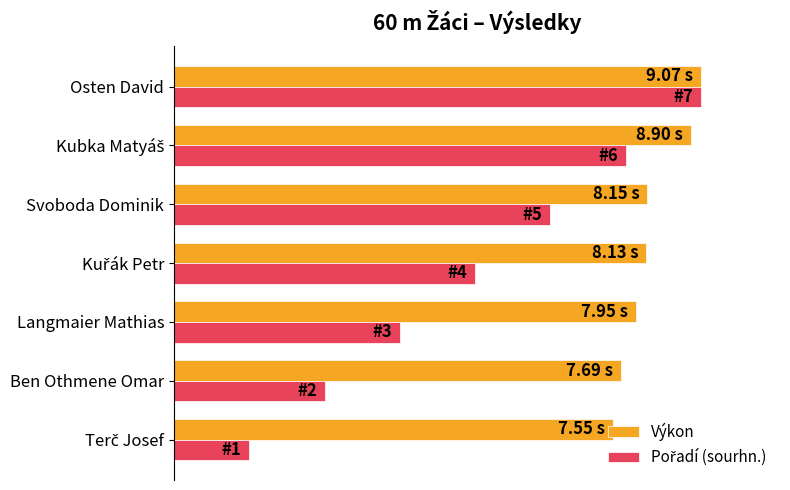

Reading right to left, extract all data points from this chart.

Výkon: 100.0	98.1	89.9	89.6	87.7	84.8	83.2
Pořadí (sourhn.): 100.0	85.7	71.4	57.1	42.9	28.6	14.3